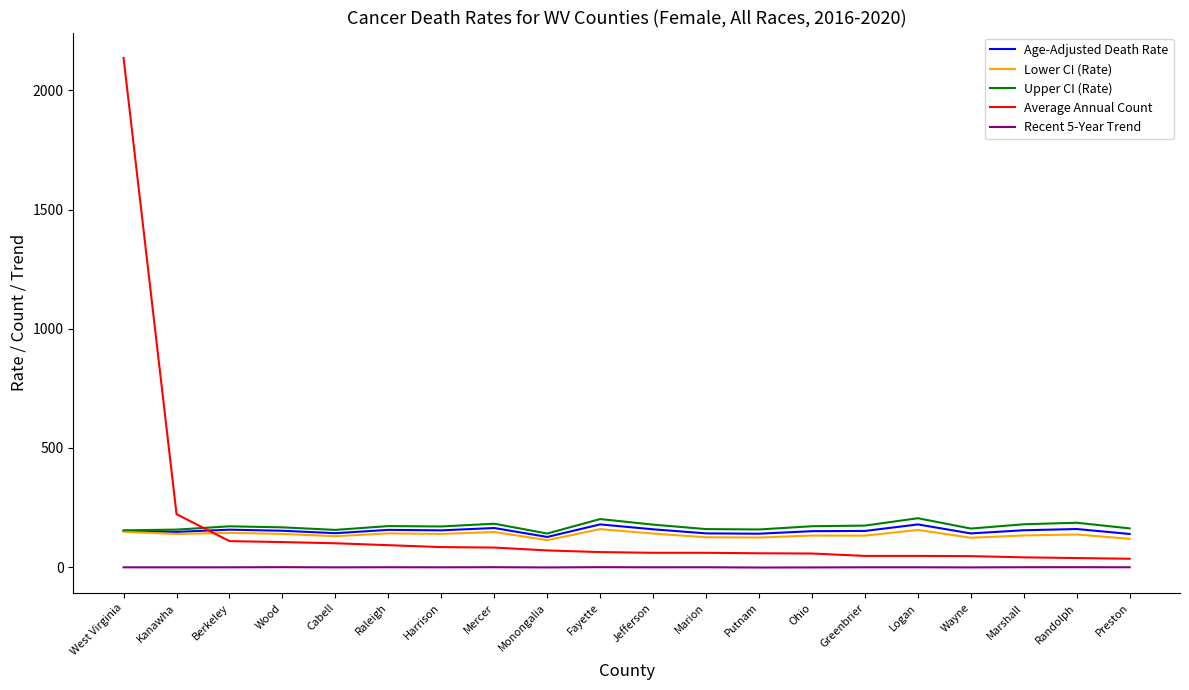

Is it true that Lower CI (Rate) equals 147.4 at Mercer?

True